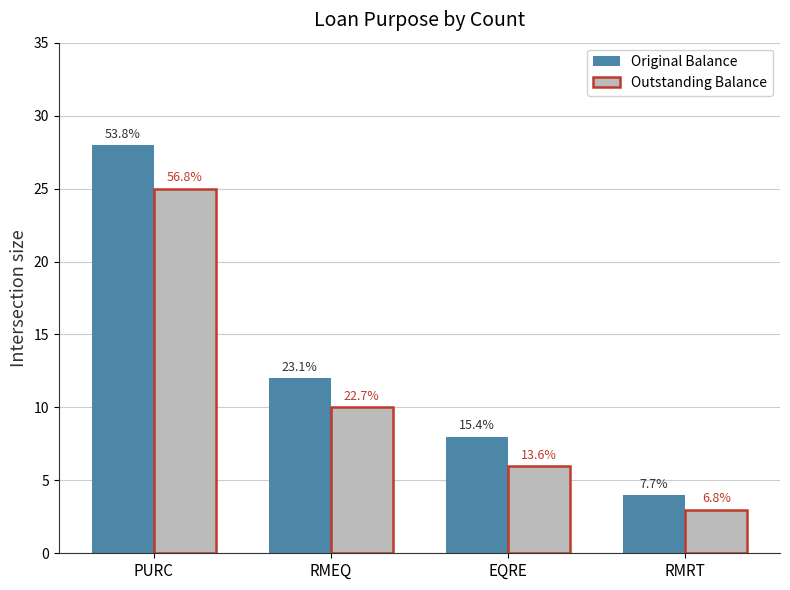

Are the bars grouped side by side (vs. stacked)?

Yes